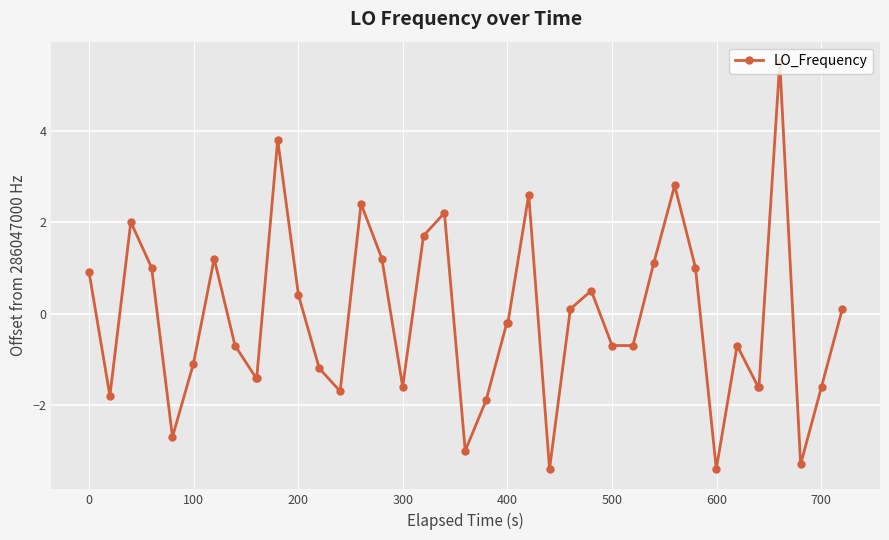

Reading right to left, what are all the values shown in this chart?

0.1	-1.6	-3.3	5.5	-1.6	-1.6	-0.7	-3.4	1.0	2.8	1.1	-0.7	-0.7	0.5	0.1	-3.4	2.6	-0.2	-0.2	-1.9	-3.0	2.2	1.7	-1.6	1.2	2.4	-1.7	-1.2	0.4	3.8	-1.4	-1.4	-0.7	1.2	-1.1	-2.7	1.0	2.0	-1.8	0.9